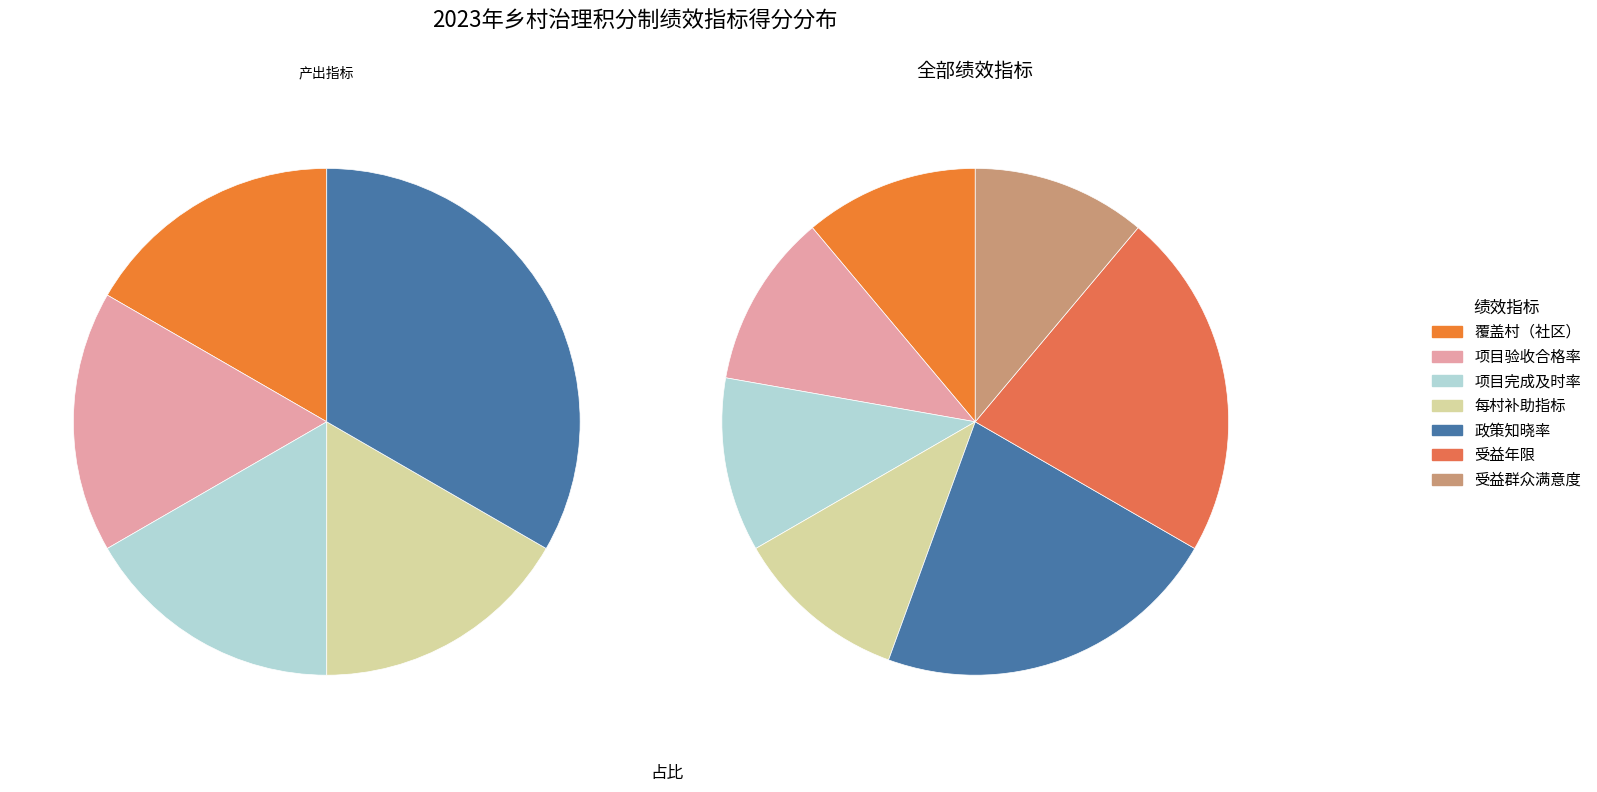

What percentage do 项目验收合格率 and 受益群众满意度 together represent?

22.2%